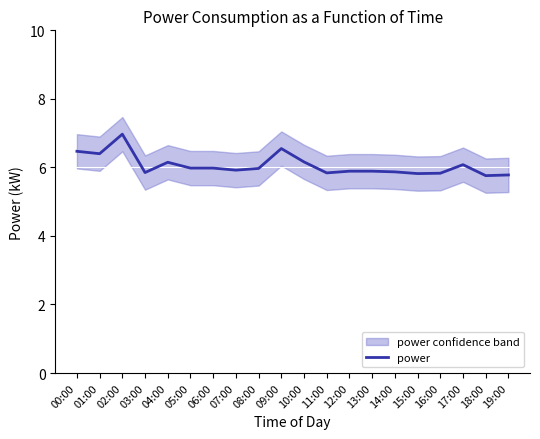

What is the average value?

6.1